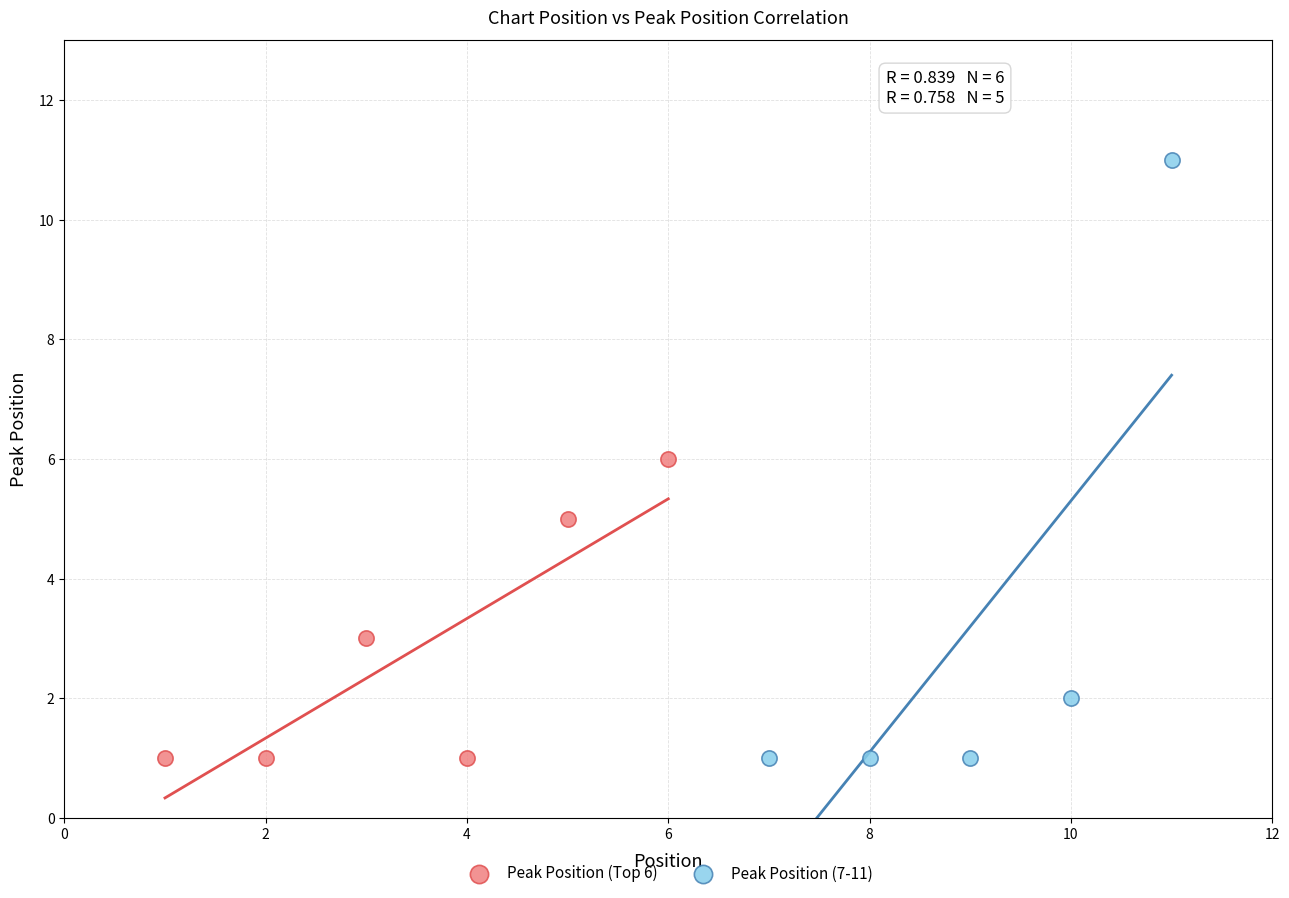

Which series reaches the maximum Y coordinate?

Peak Position (7-11)